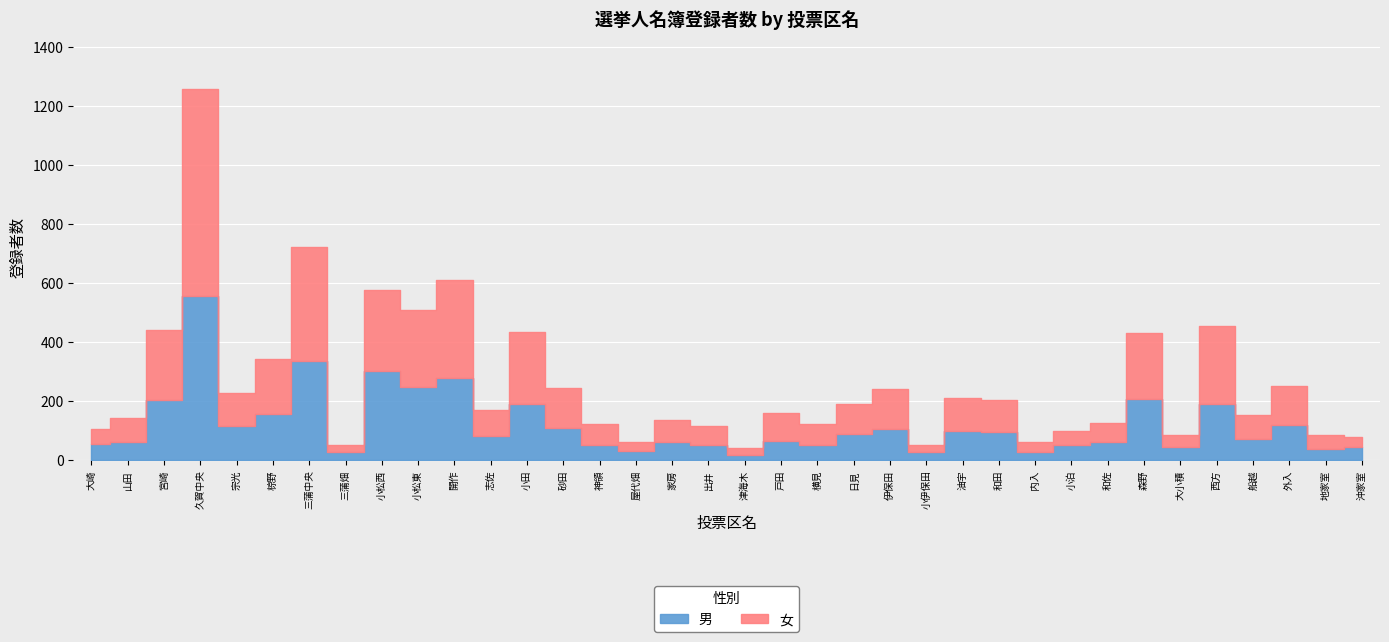

How many lines are shown in the chart?

2